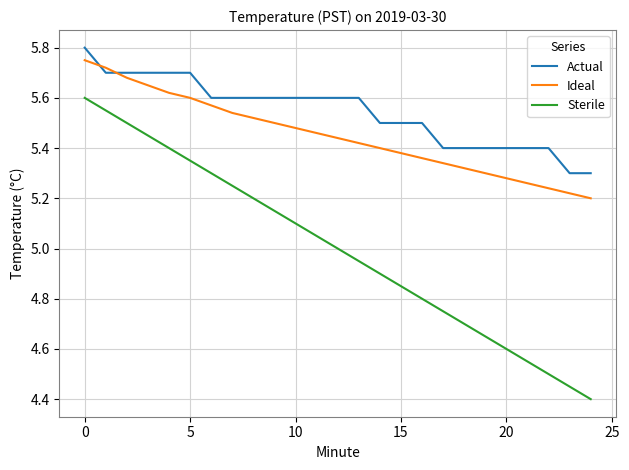

What is the difference between the maximum and minimum values in the Sterile series?

1.2